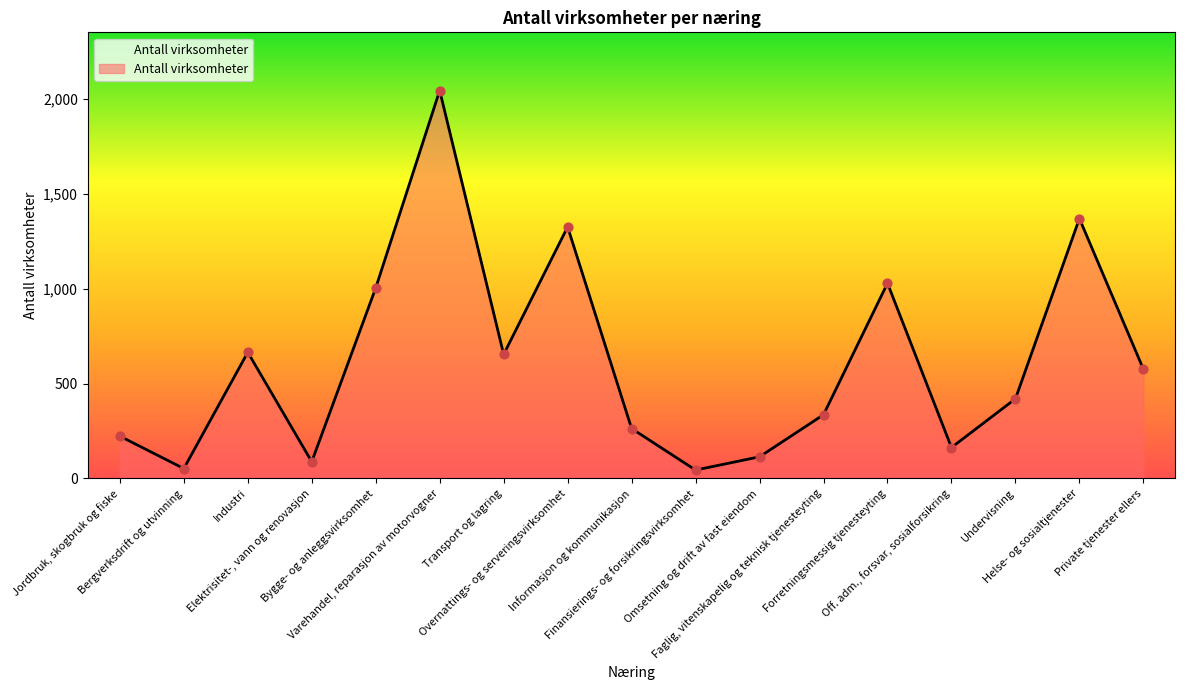

What is the change in value from Bergverksdrift og utvinning to Bygge- og anleggsvirksomhet?

+952